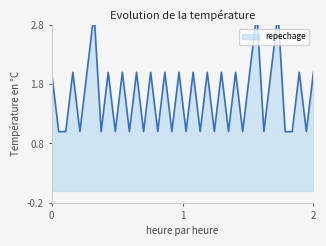

How many lines are shown in the chart?

1